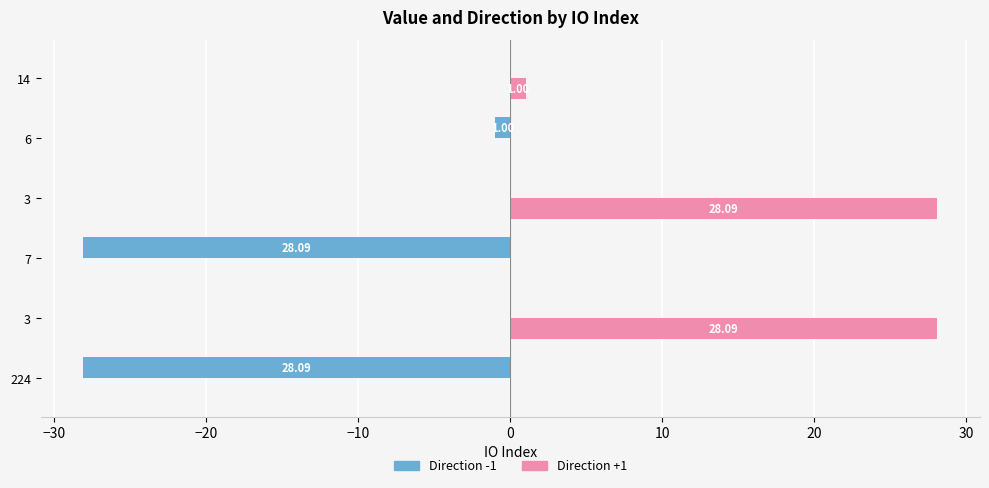

List the series in order of their overall mean, lowest first.

Direction -1, Direction +1